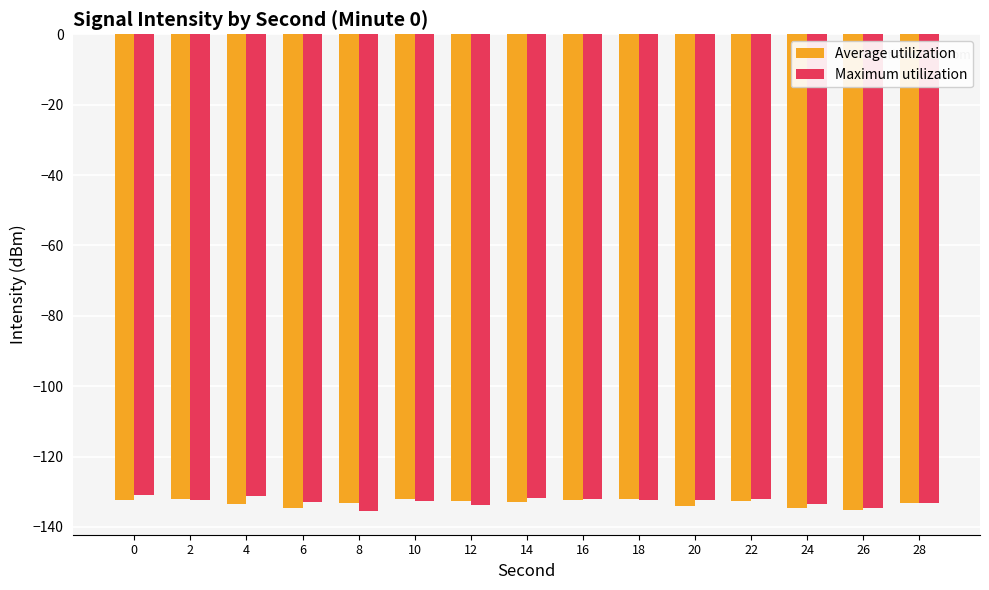

Rank the series by their maximum value, from highest to lowest.

Maximum utilization, Average utilization